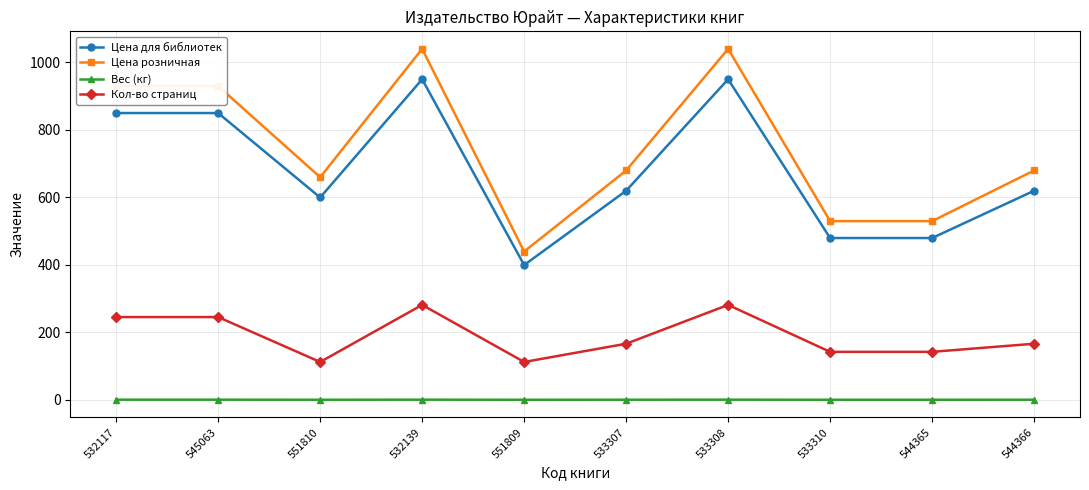

At which category does Цена розничная reach its first local valley?

551810